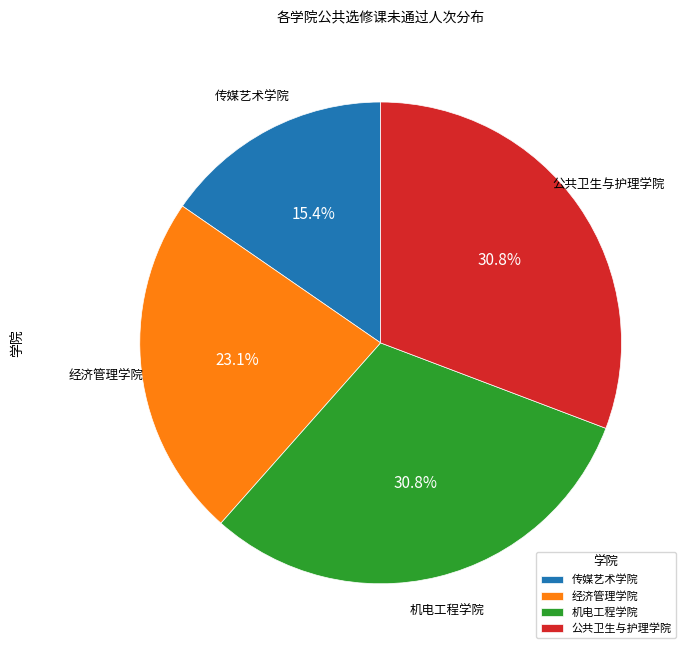

Is 传媒艺术学院 the majority of the pie?

No